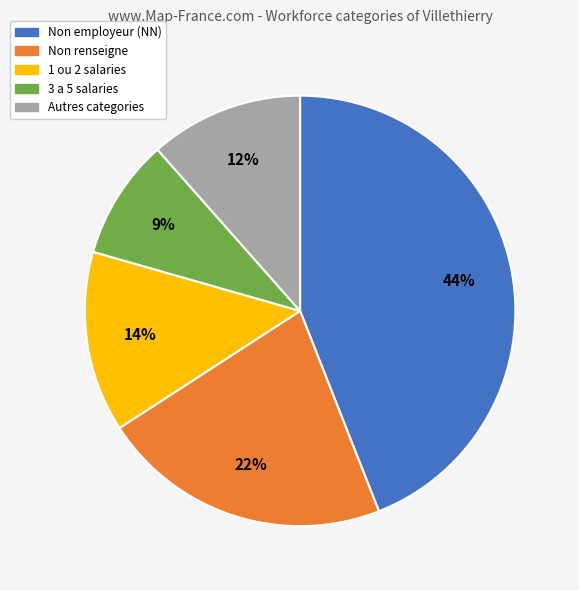

Count the number of slices in the pie.

5